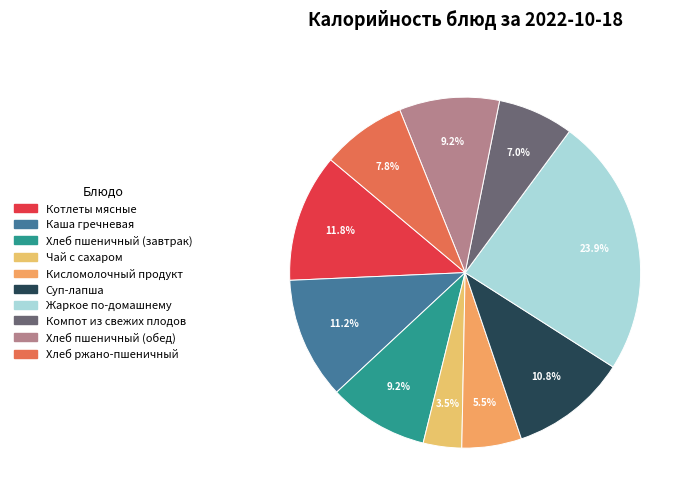

Is the sum of Хлеб ржано-пшеничный and Кисломолочный продукт greater than half?

No